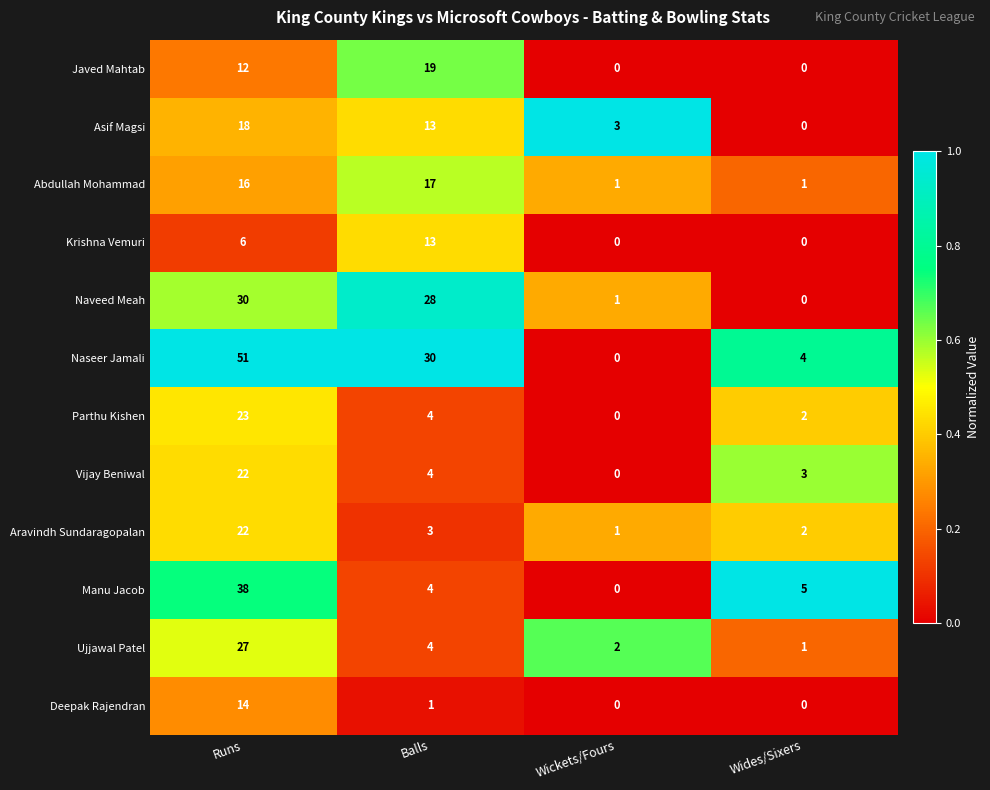

Which series has the largest range (max minus min)?

Naseer Jamali